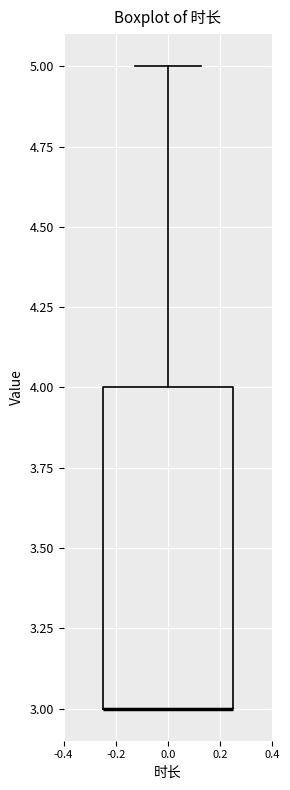

Transcribe this box plot: give where the median line is, the range the box spans, and where the two whiskers end, as read against the y-axis. The values are not printed on the chart, so give them approximately, as read against the axis.

median 3 (drawn on the box's lower edge), box 3 to 4, whiskers 3 to 5